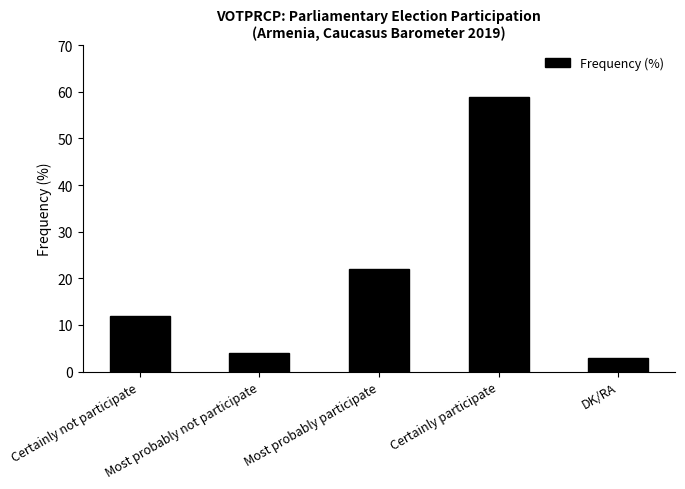

The chart shows a value of 4 at Most probably not participate. True or false?

True